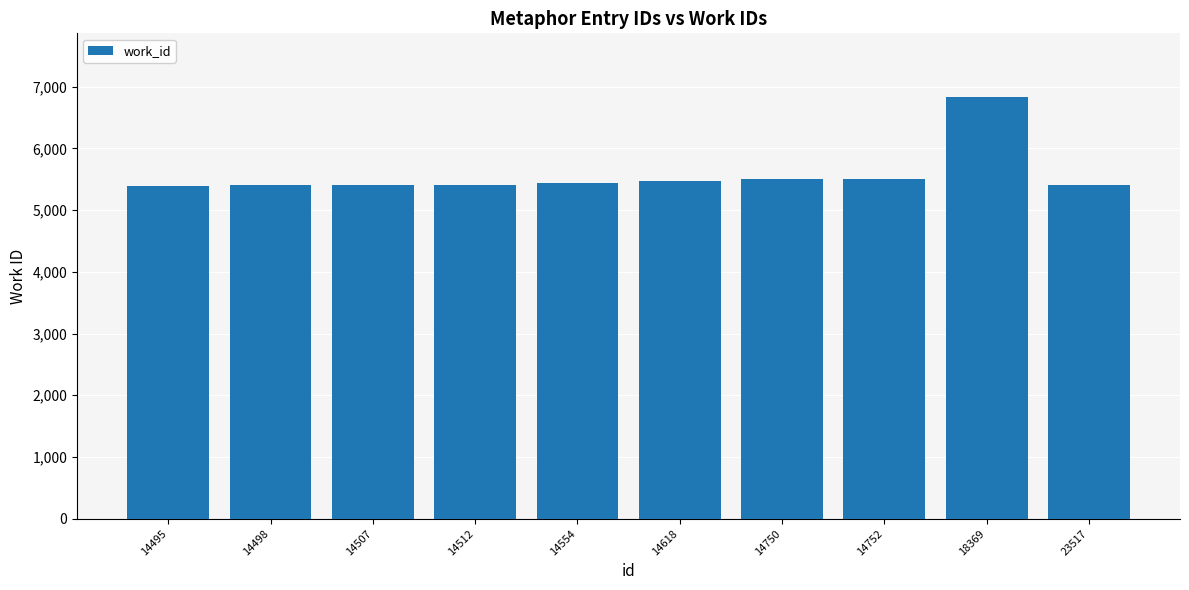

What value does the data have at 14512?

5411